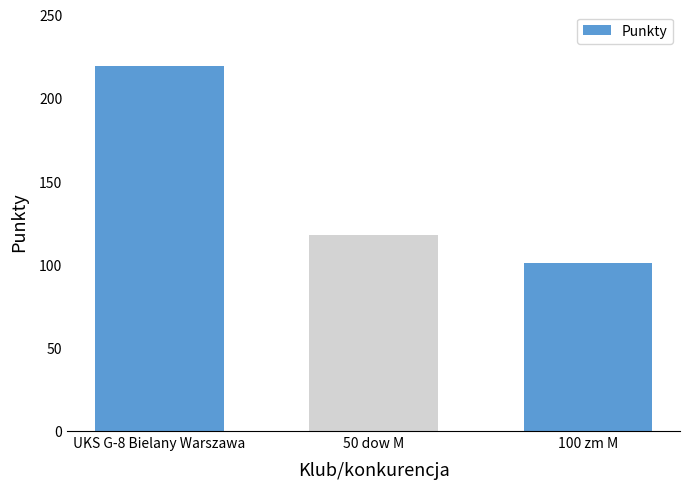

List the labels in order of value, smallest first.

100 zm M, 50 dow M, UKS G-8 Bielany Warszawa